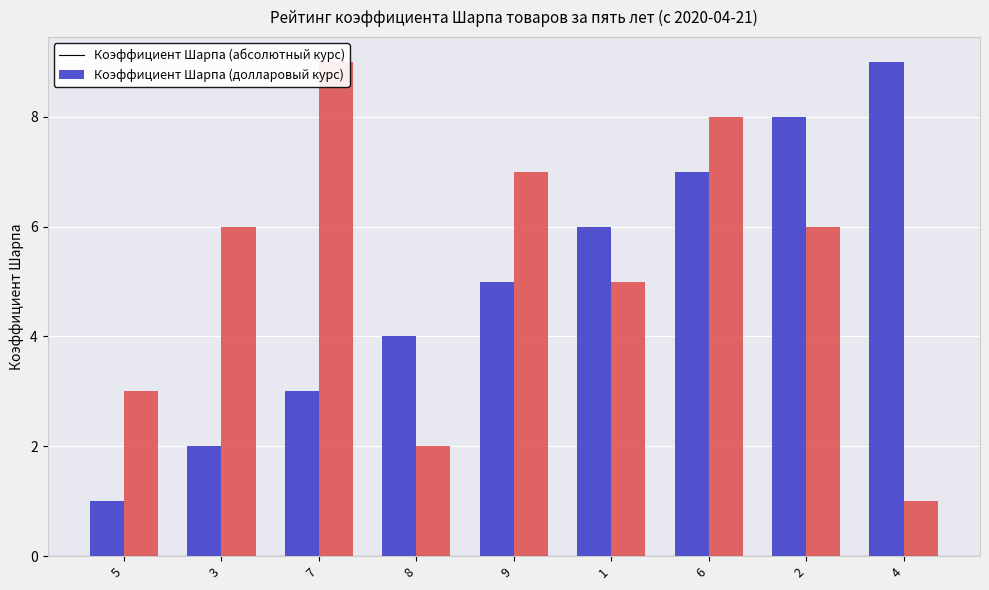

Between 1 and 2, which is larger?

2